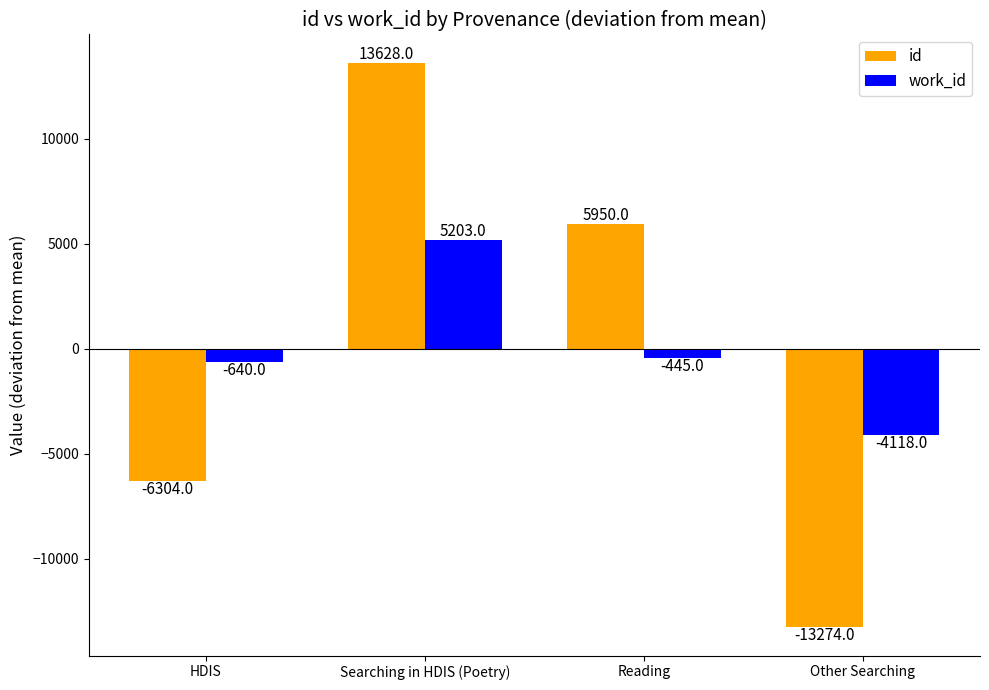

How many categories are shown in the chart?

4